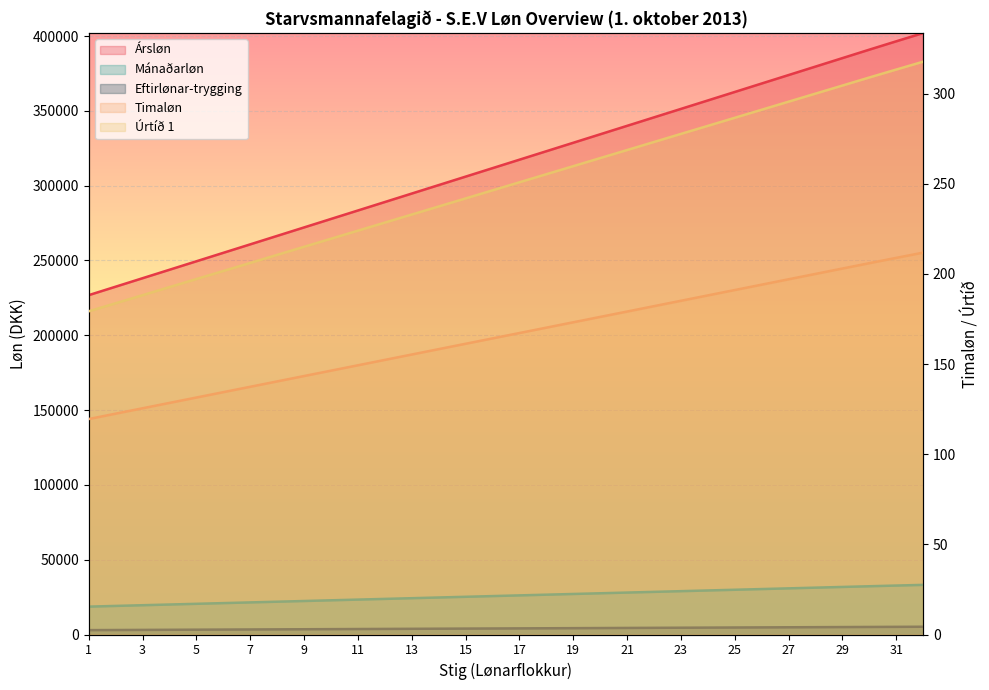

At 32, list the series in order from smallest to largest.

Timaløn, Úrtíð 1, Eftirlønar-trygging, Mánaðarløn, Ársløn